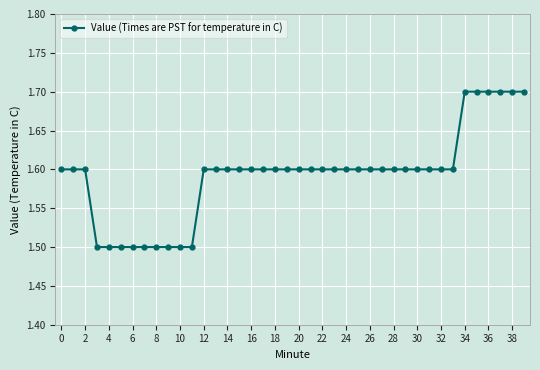

What is the value of the 3rd point from the left?

1.6